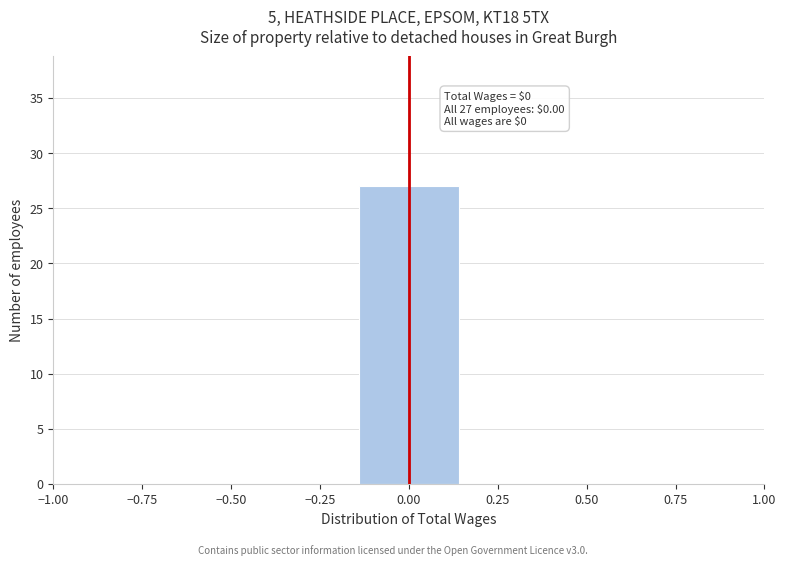

Which range on the x-axis has the tallest bar?

-0.15 to 0.15